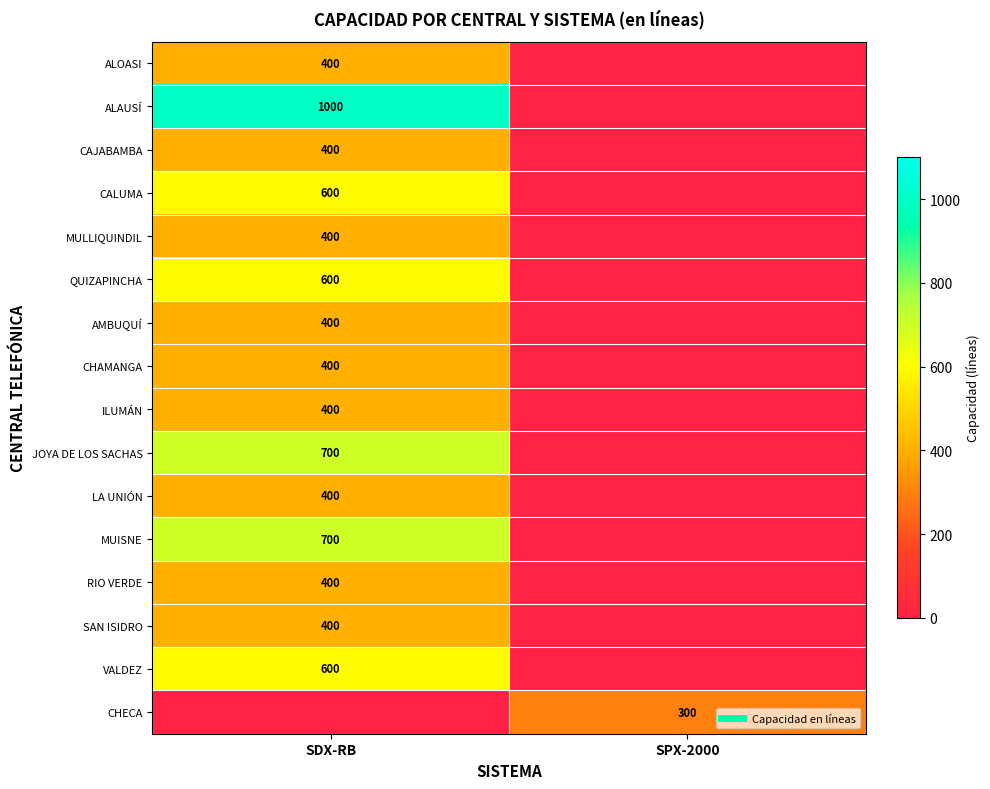

Which label corresponds to the smallest value in the chart?

SPX-2000